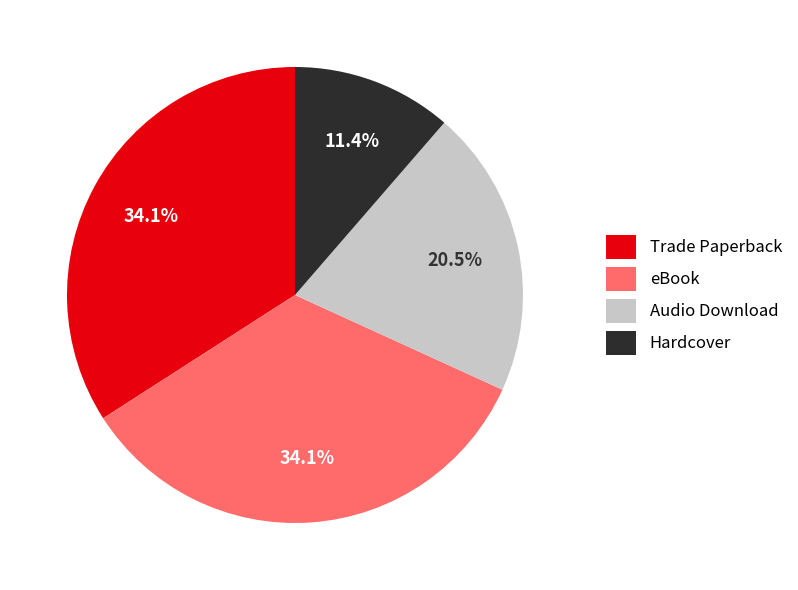

Is it true that Trade Paperback is 34% of the pie?

True